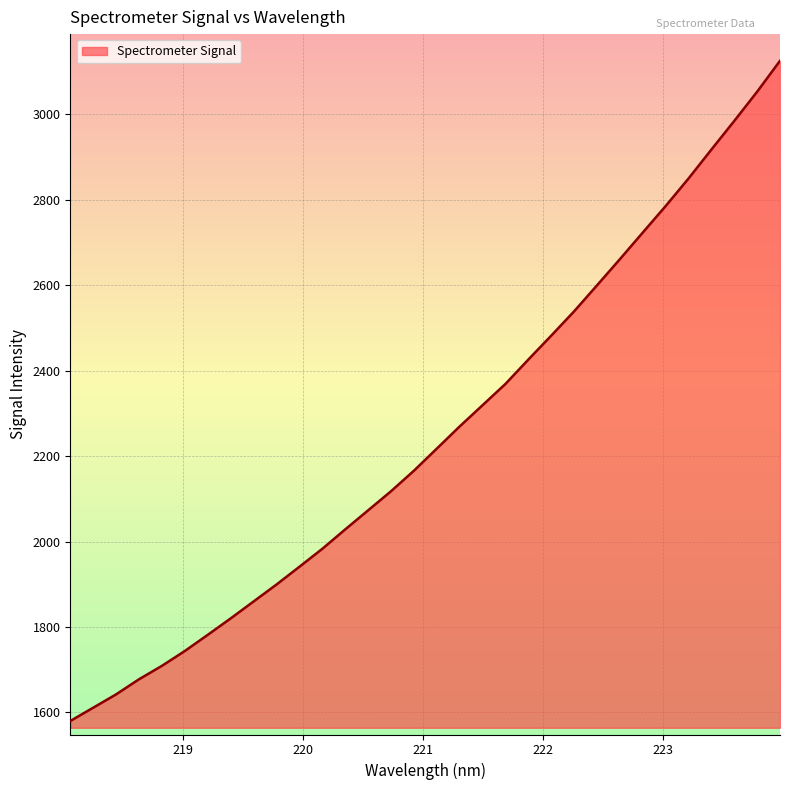

What is the difference between the maximum and minimum values?

1546.0